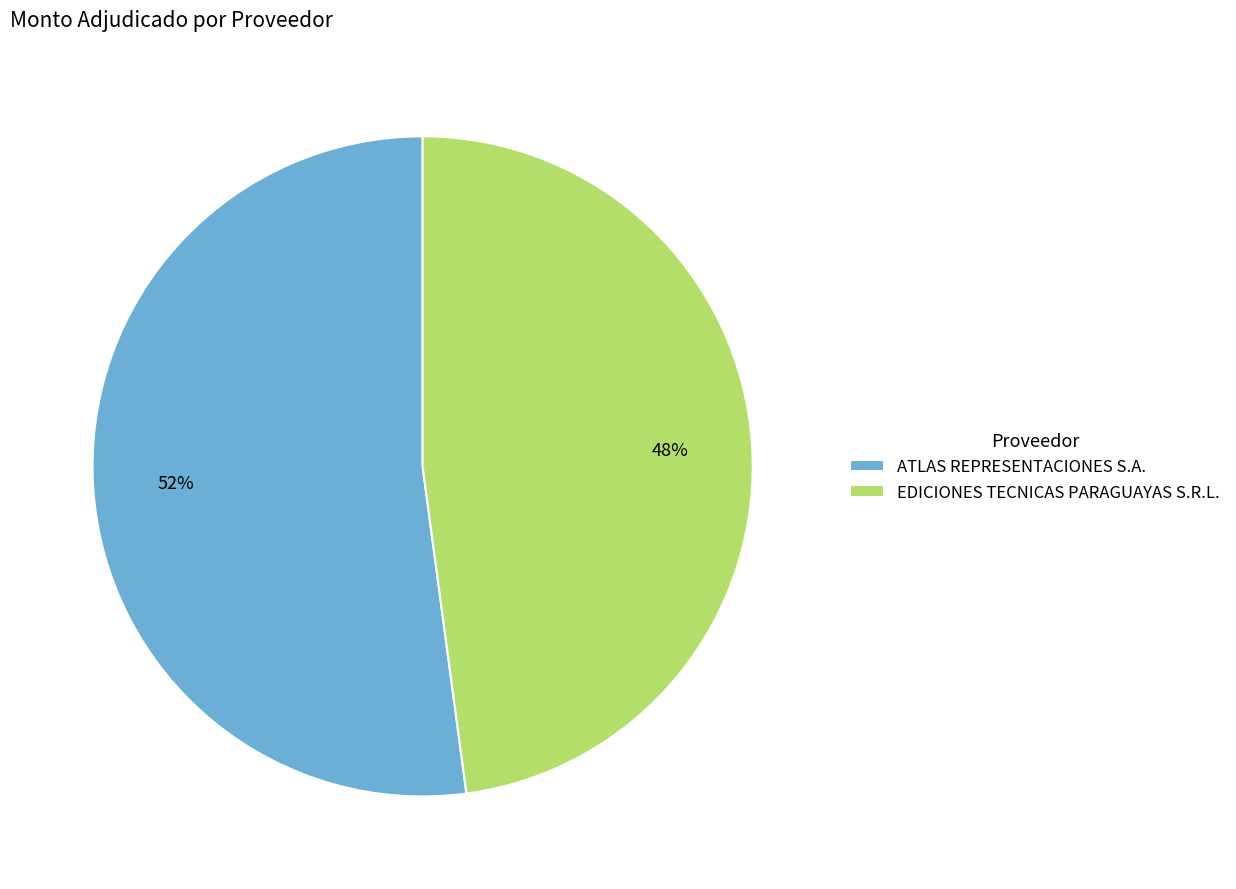

Count the number of slices in the pie.

2